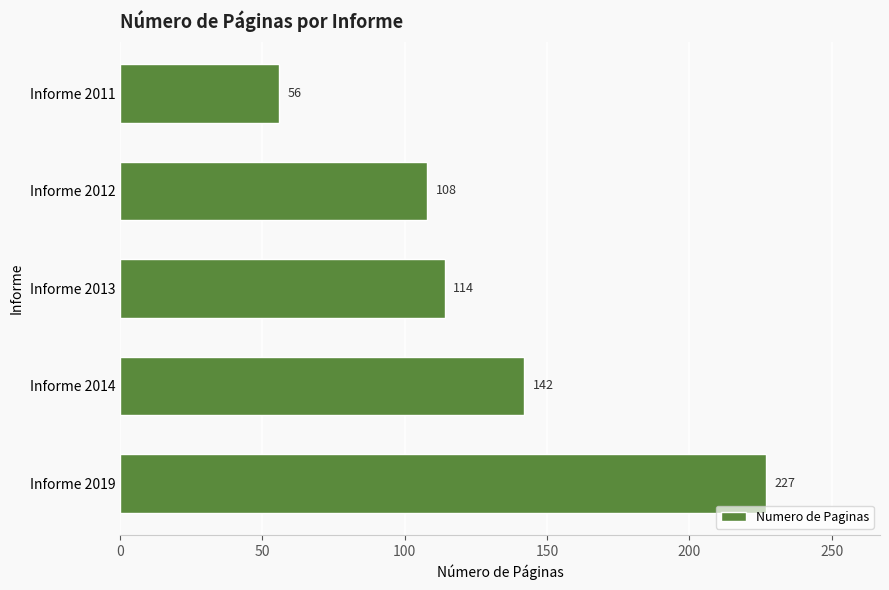

List the labels in order of value, smallest first.

Informe 2011, Informe 2012, Informe 2013, Informe 2014, Informe 2019